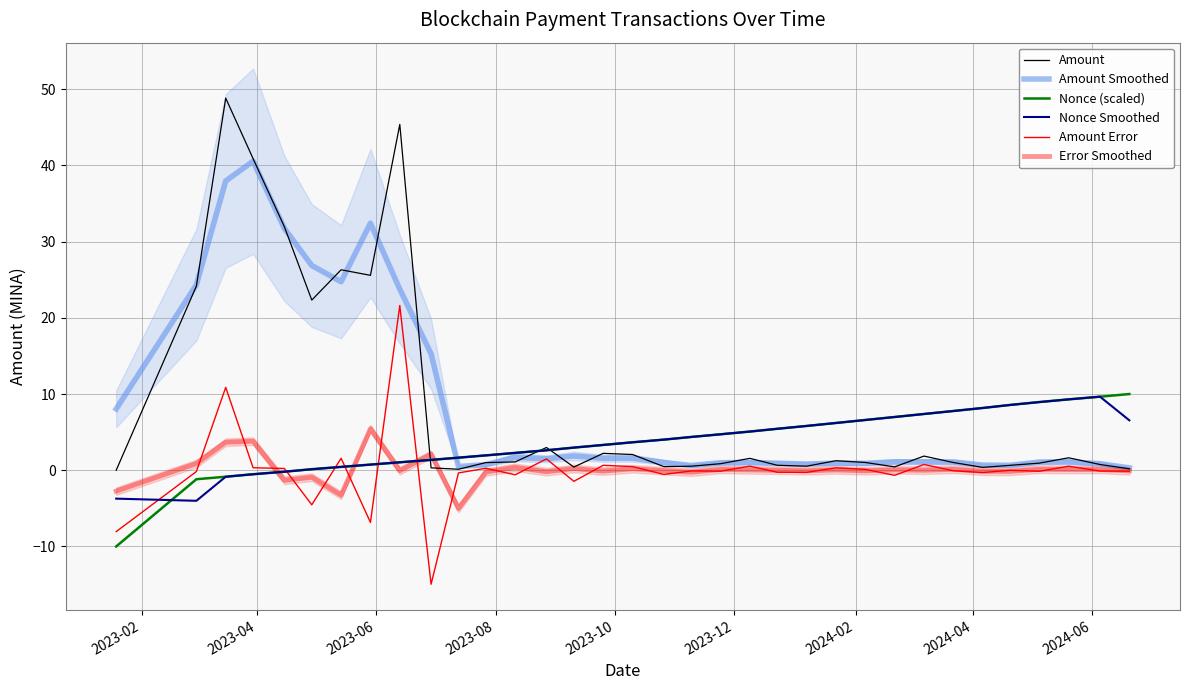

How many intersections are there between Amount Error and Nonce (scaled)?

5